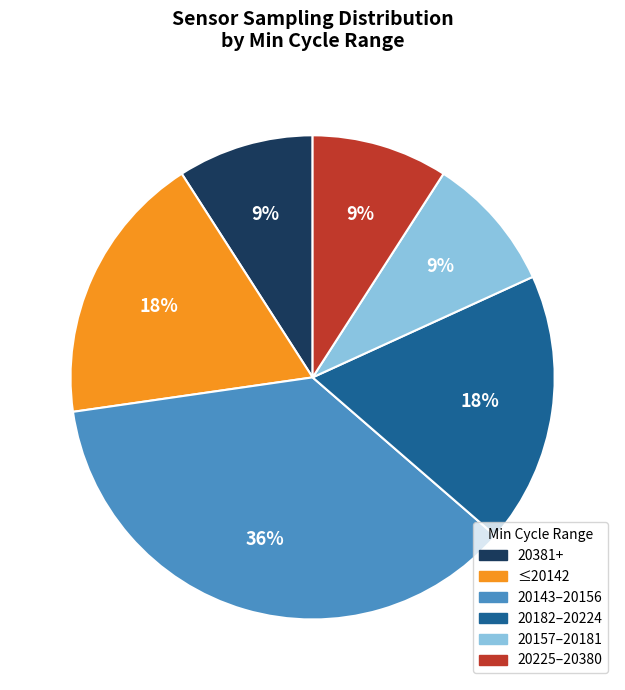

Which has a higher value, 20182–20224 or 20157–20181?

20182–20224